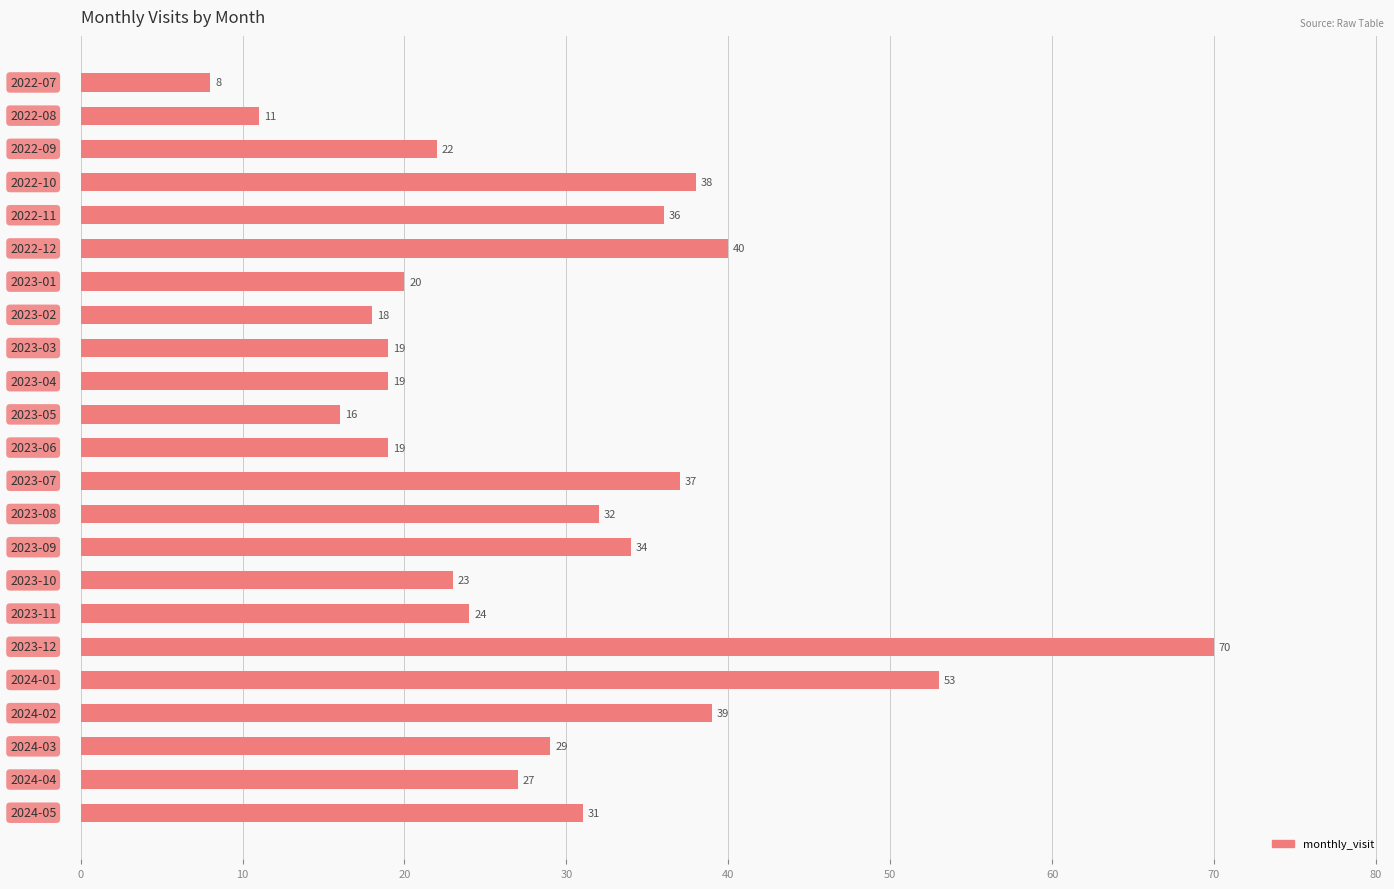

What is the smallest value displayed?

8